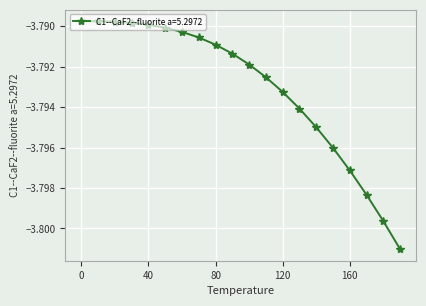

What is the sum of all values?

-75.9